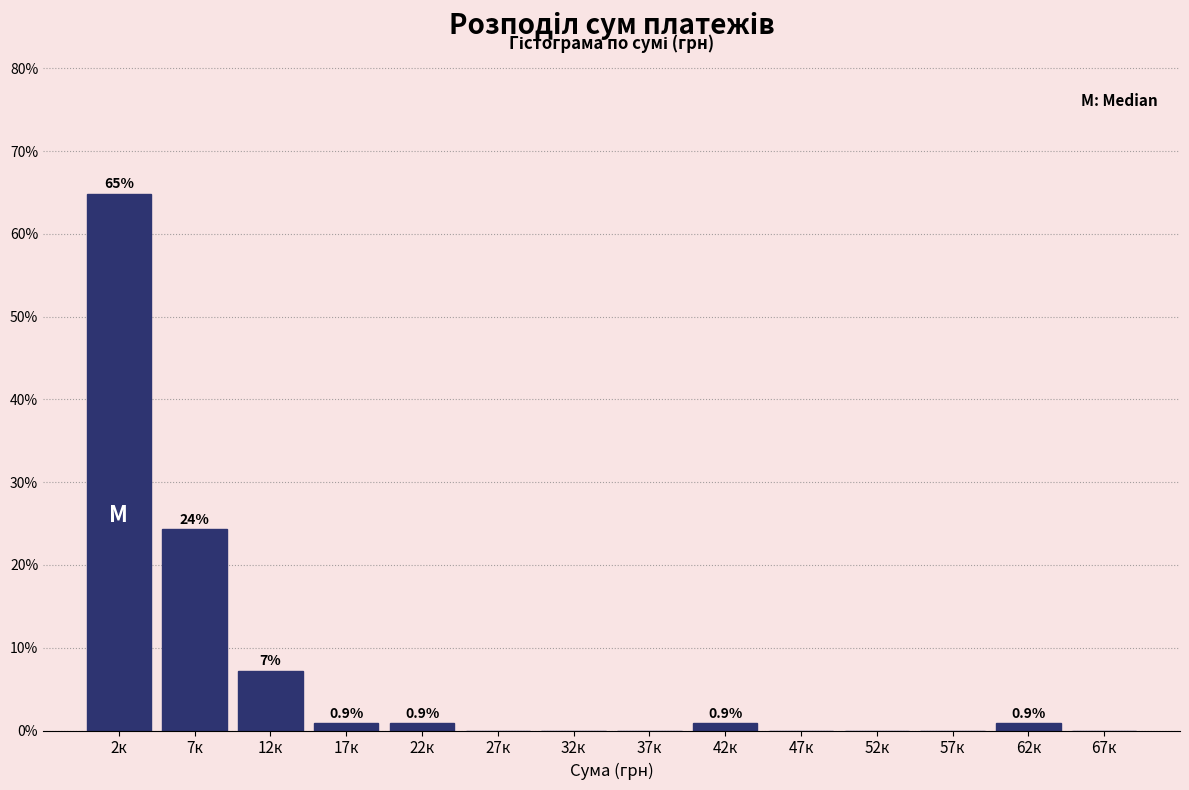

Reading left to right, transcribe all the data shown in this chart.

2к=64.9	7к=24.3	12к=7.2	17к=0.9	22к=0.9	27к=0.0	32к=0.0	37к=0.0	42к=0.9	47к=0.0	52к=0.0	57к=0.0	62к=0.9	67к=0.0